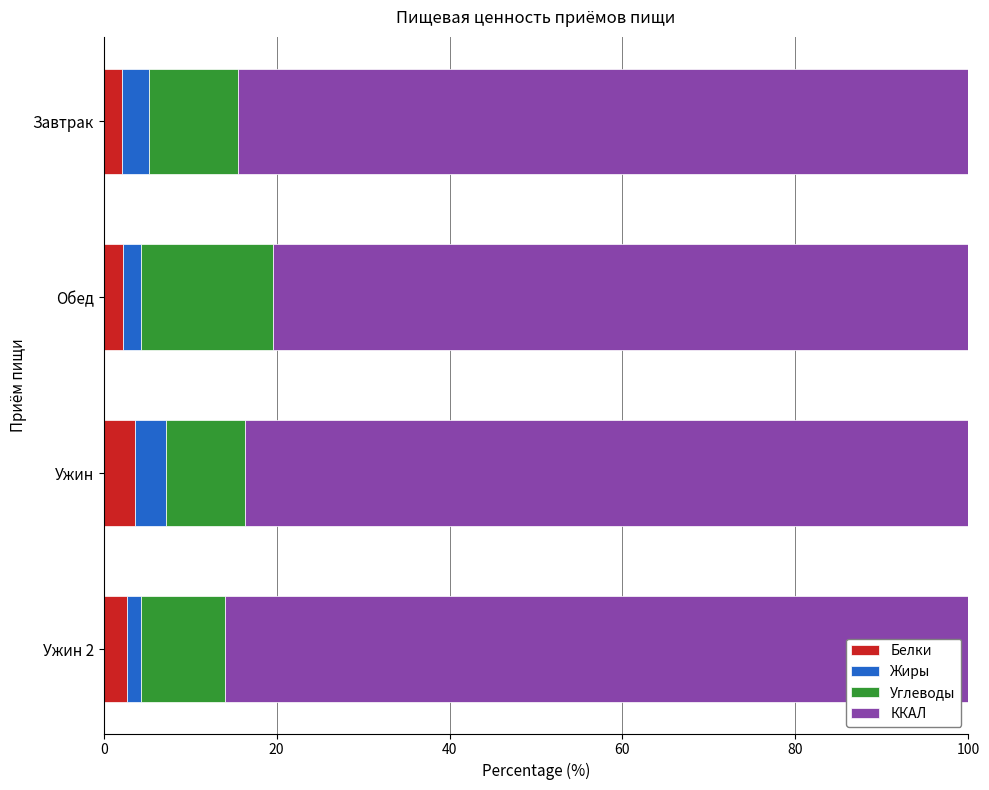

What is the difference between the maximum and minimum values in the Белки series?

1.6